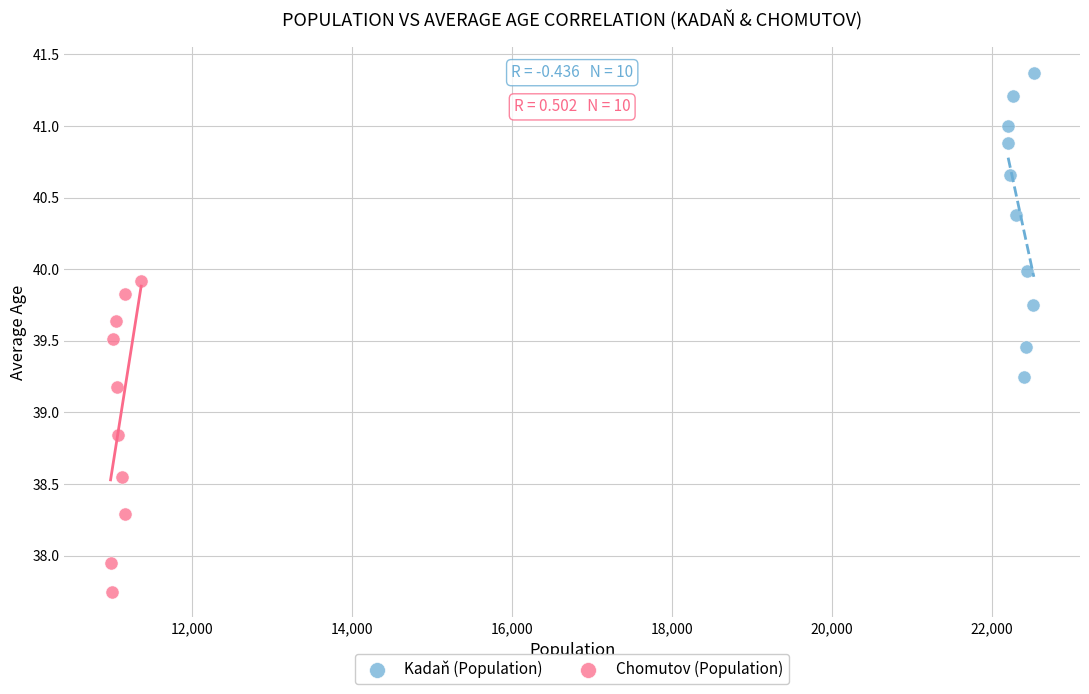

What are all the series names shown in the legend?

Kadaň (Population), Chomutov (Population)